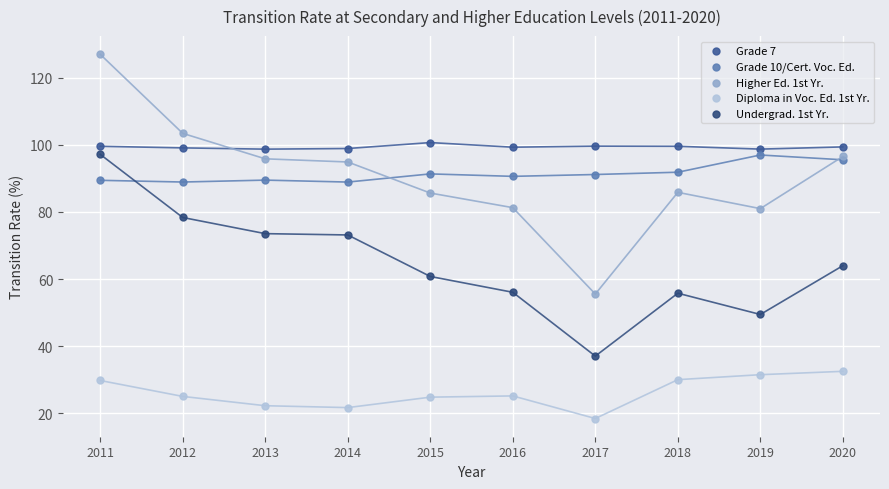

Which series contains the highest Y value?

Higher Ed. 1st Yr.